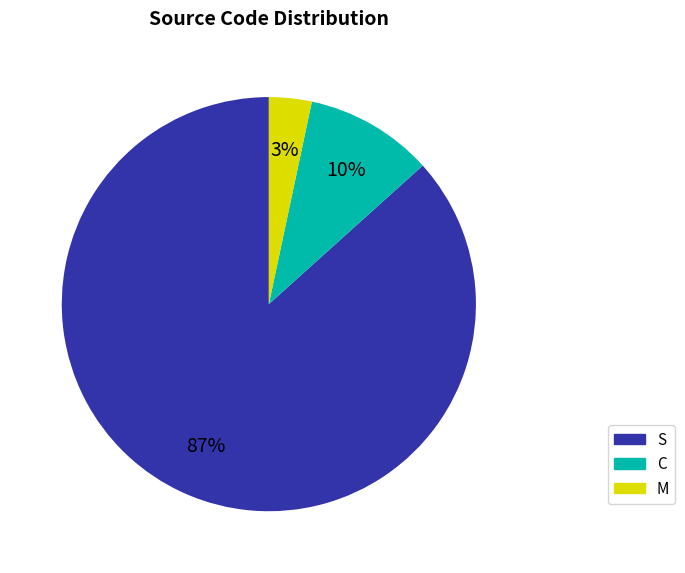

True or false: S accounts for 87% of the total.

True